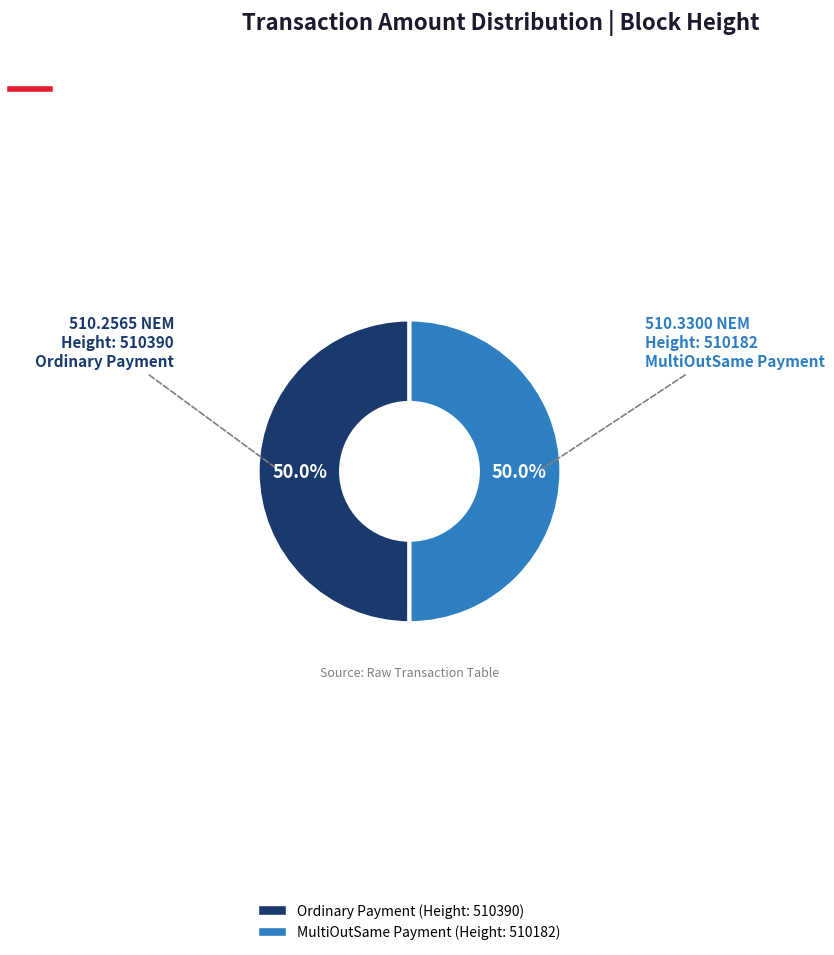

How many slices are in this pie chart?

2